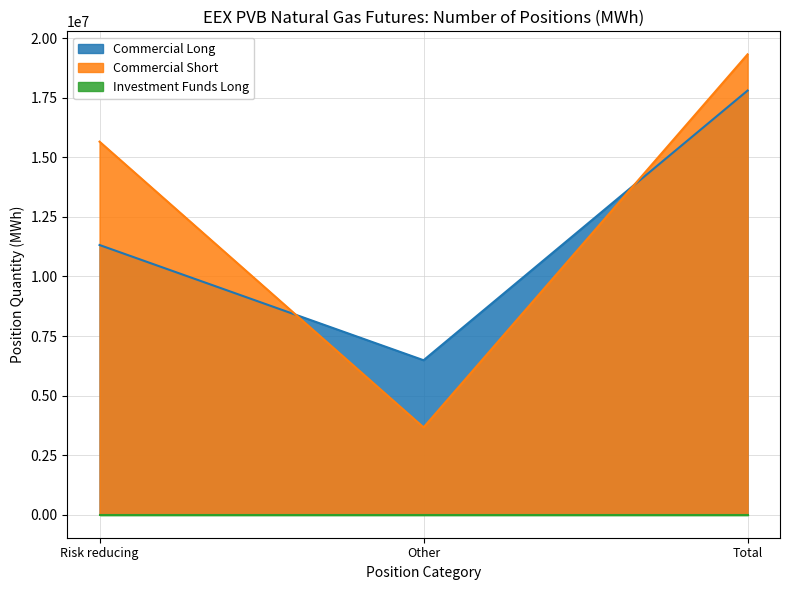

What is the total value across all series at Risk reducing?

26977450